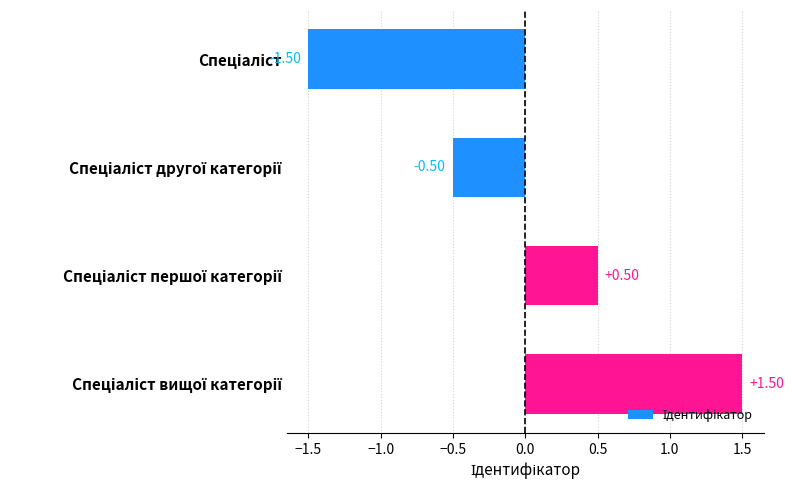

What is the difference between the second highest and minimum values?

2.0